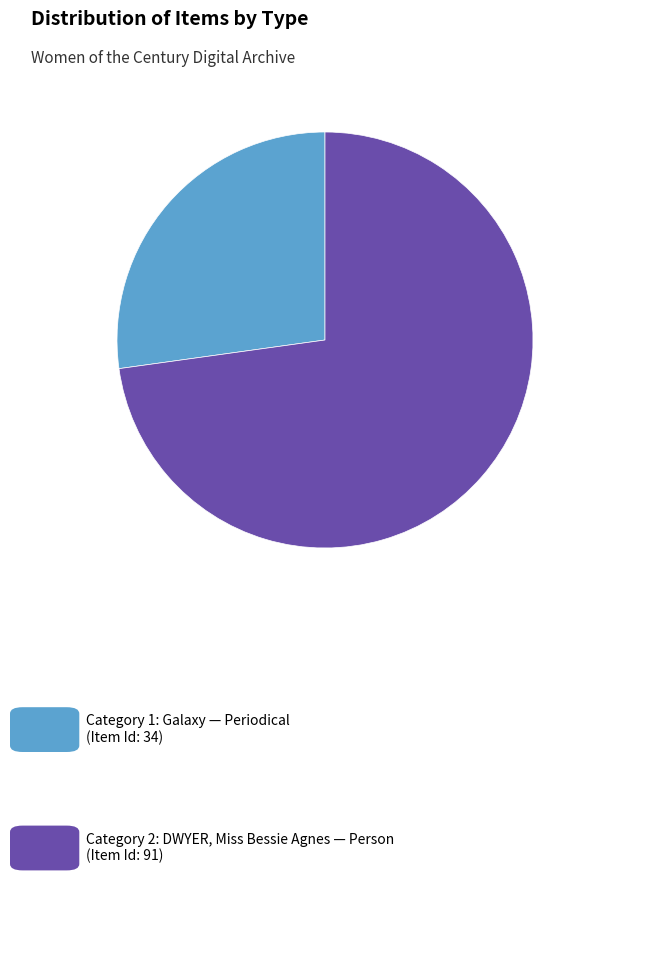

Does any single category account for the majority?

Yes